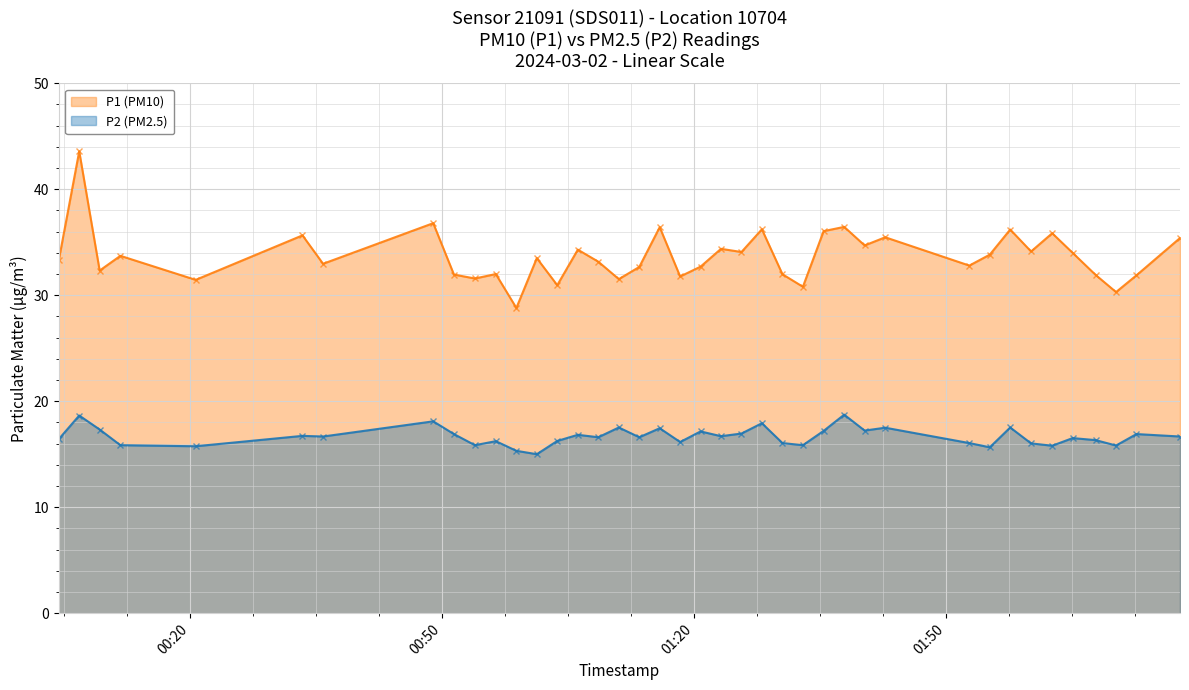

How many lines are shown in the chart?

2